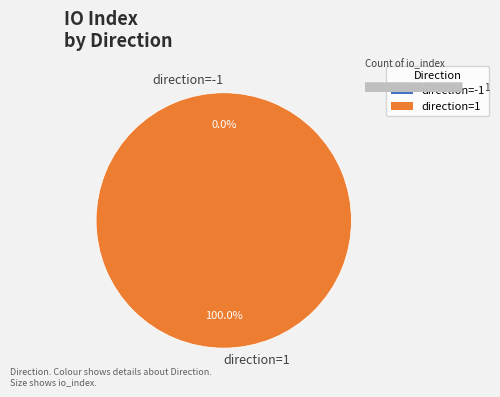

The direction=1 slice represents 86% of the pie. True or false?

False